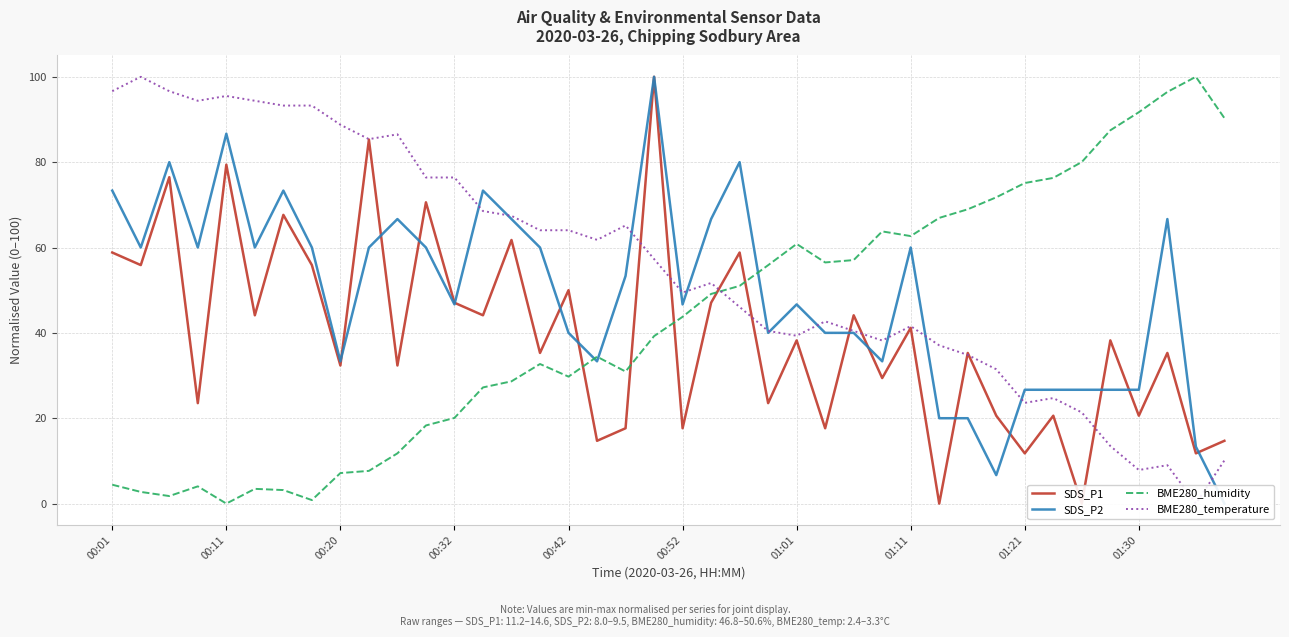

True or false: BME280_temperature has more than 2 points higher than both neighbors.

True